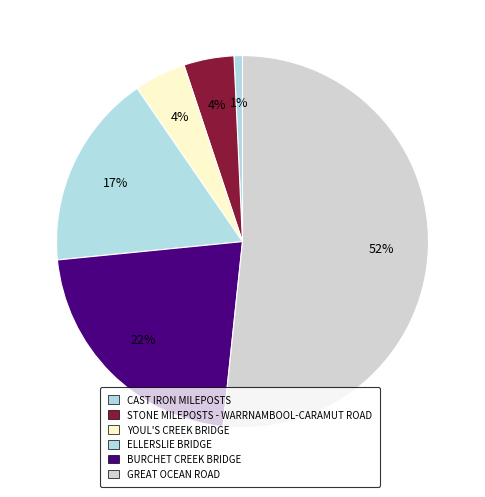

To the nearest percent, what is the combined percentage of STONE MILEPOSTS - WARRNAMBOOL-CARAMUT ROAD and GREAT OCEAN ROAD?

56%